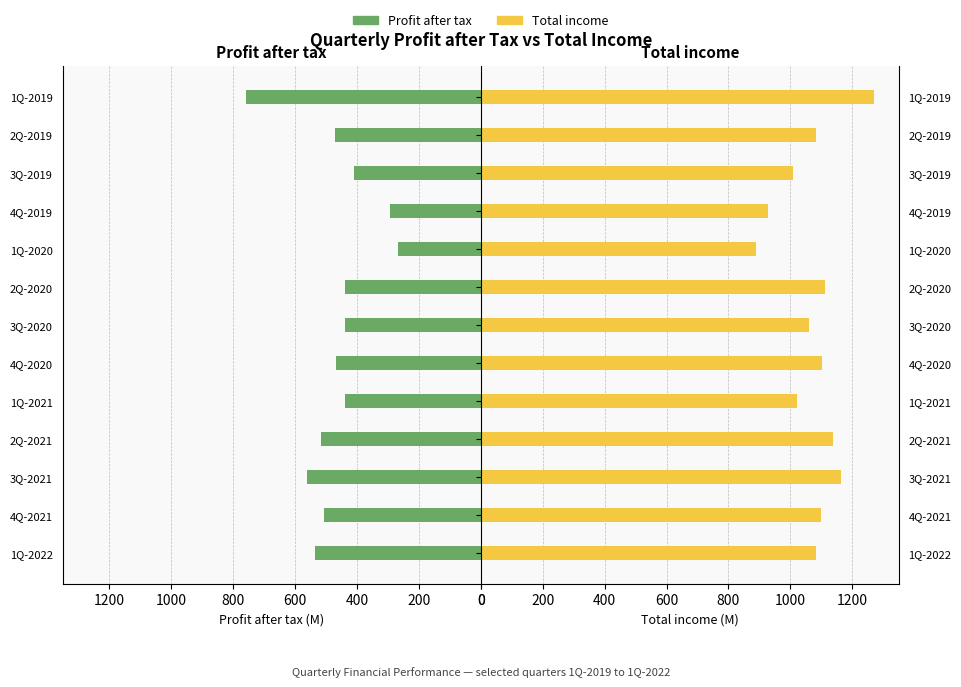

How many groups of bars are there?

13